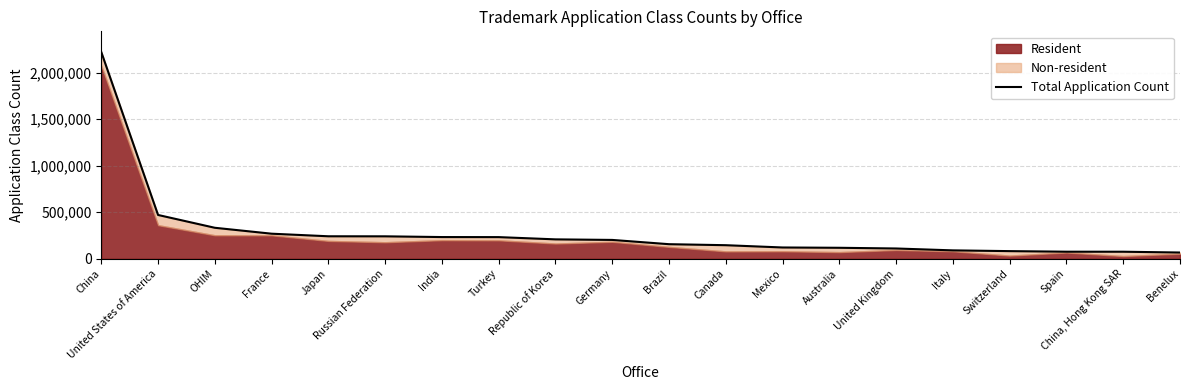

List the labels in order of value, largest first.

China, United States of America, OHIM, France, Japan, Russian Federation, India, Turkey, Republic of Korea, Germany, Brazil, Canada, Mexico, Australia, United Kingdom, Italy, Switzerland, Spain, China, Hong Kong SAR, Benelux